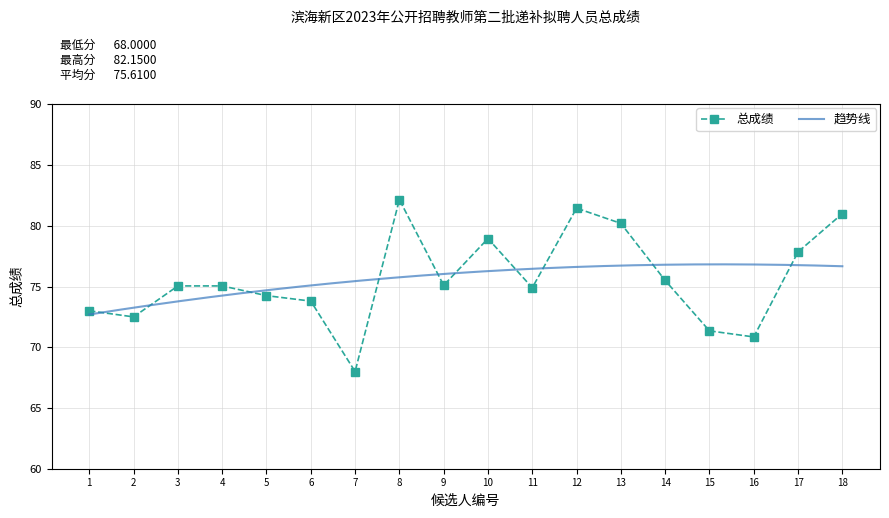

What is the difference between the maximum and minimum values?

14.2